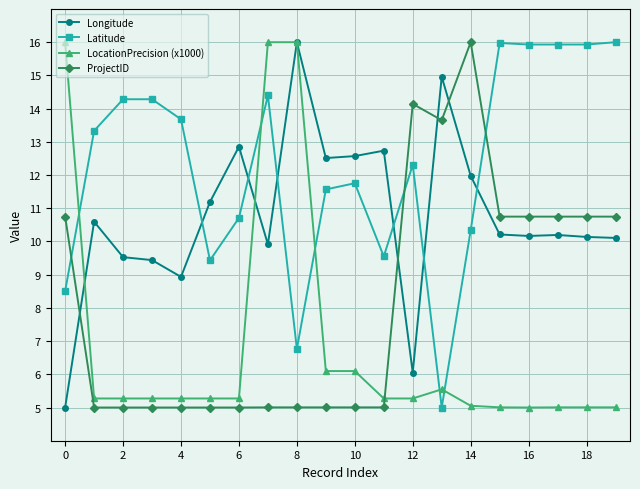

What is the smallest value displayed?

5.0